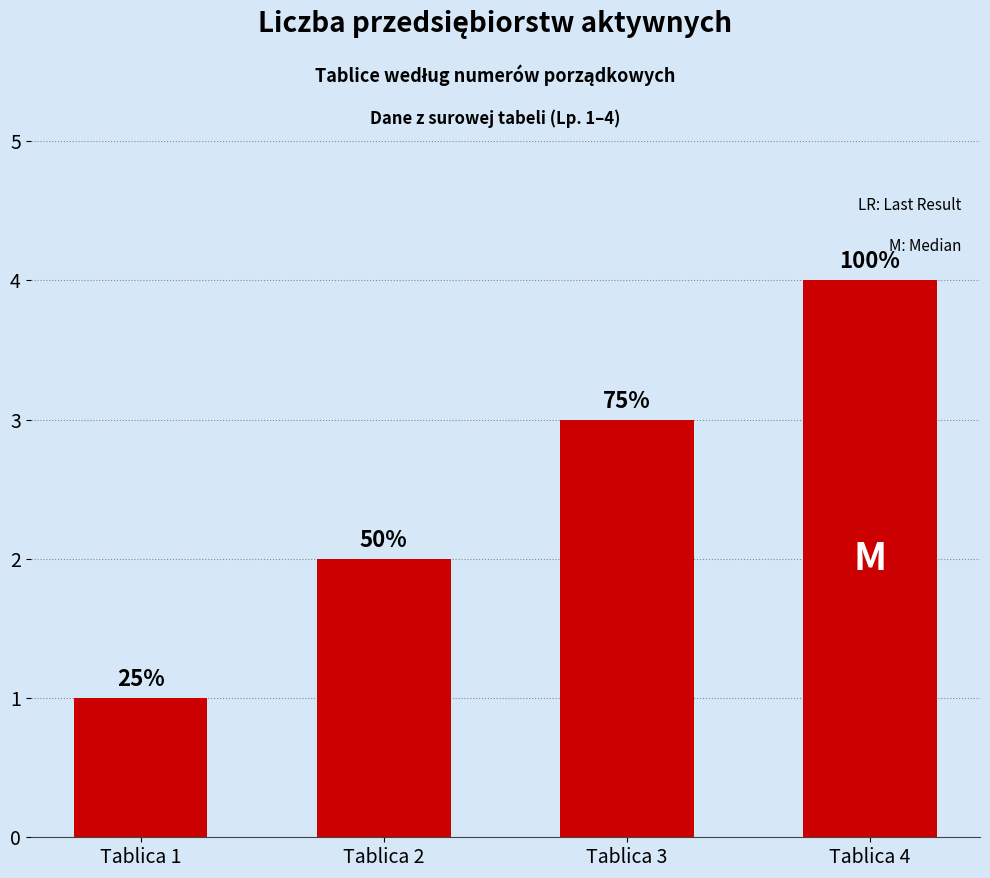

Reading right to left, list all the values displayed in this chart.

4	3	2	1